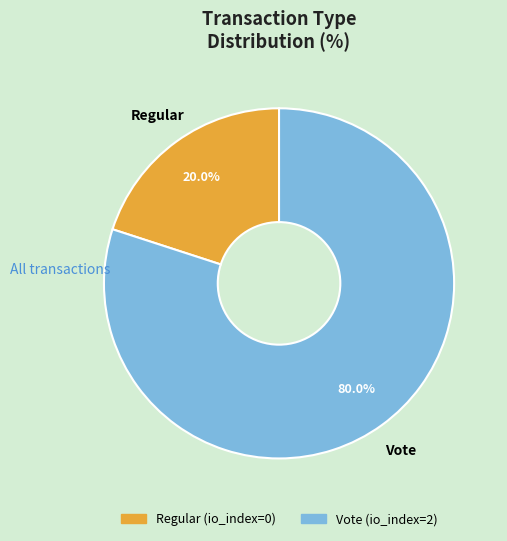

True or false: Vote accounts for 94% of the total.

False